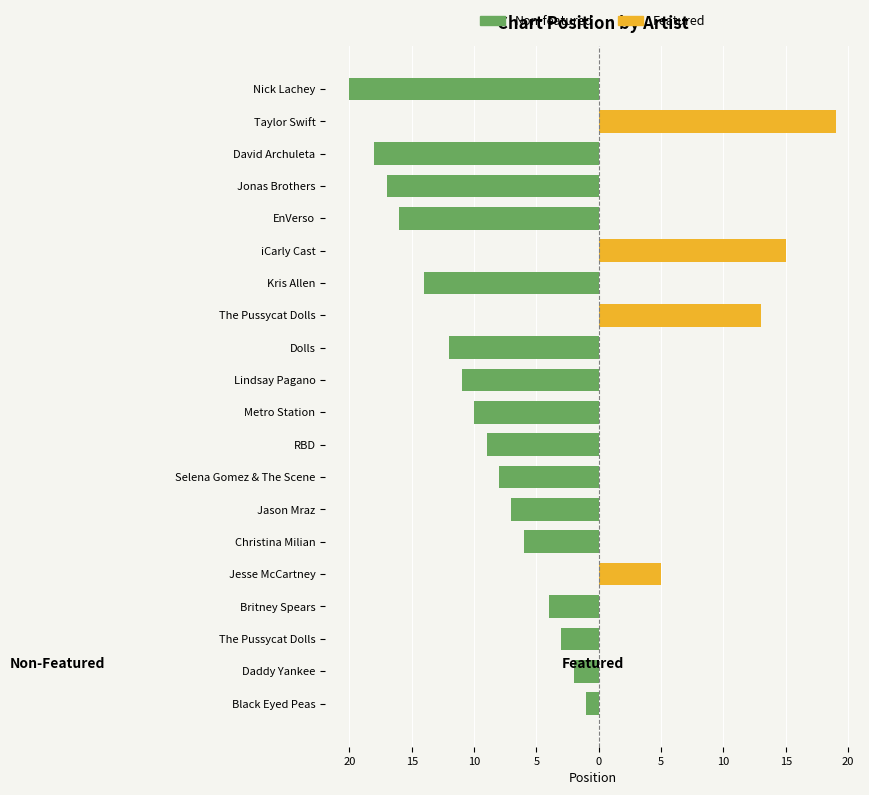

What are all the series names shown in the legend?

Non-featured, Featured